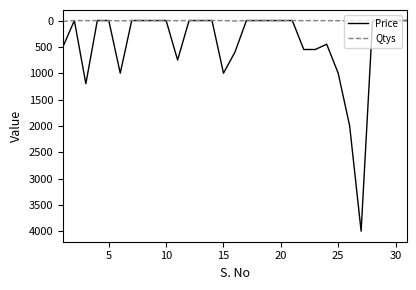

Which series has the widest spread of values?

Price